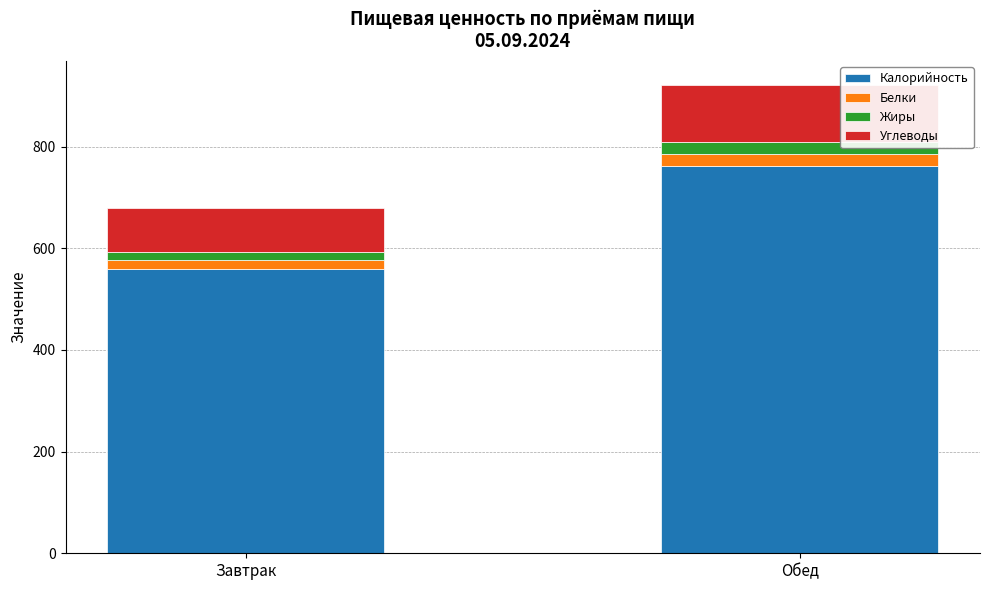

Is it true that Калорийность equals 559.8 at Завтрак?

True